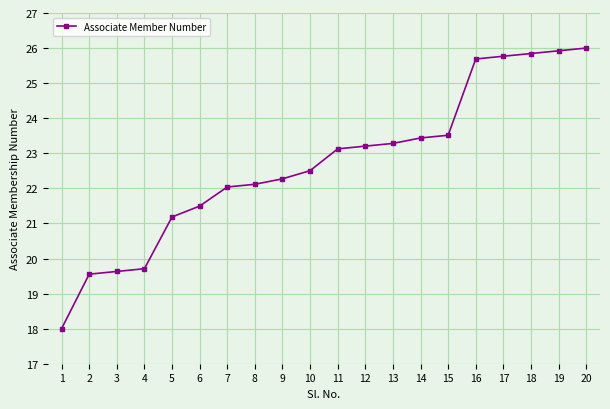

Reading right to left, what are all the values shown in this chart?

20=26.0	19=25.9	18=25.8	17=25.8	16=25.7	15=23.5	14=23.4	13=23.3	12=23.2	11=23.1	10=22.5	9=22.3	8=22.1	7=22.0	6=21.5	5=21.2	4=19.7	3=19.6	2=19.6	1=18.0